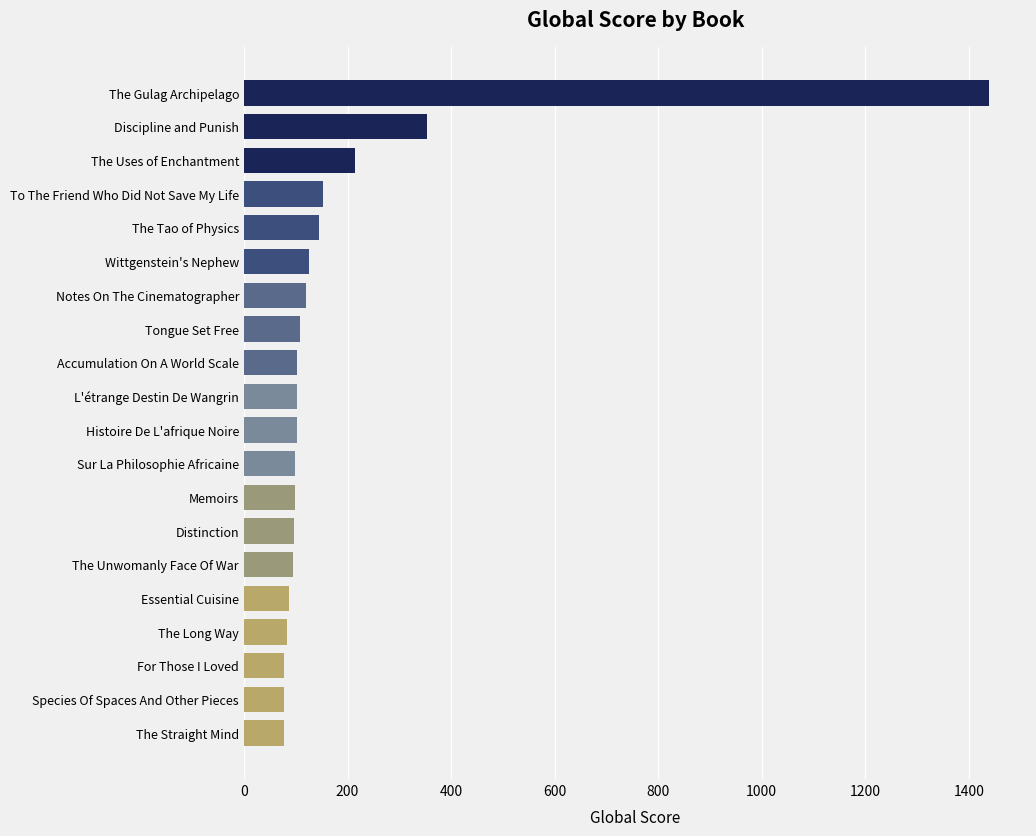

How many bars are there in total?

20